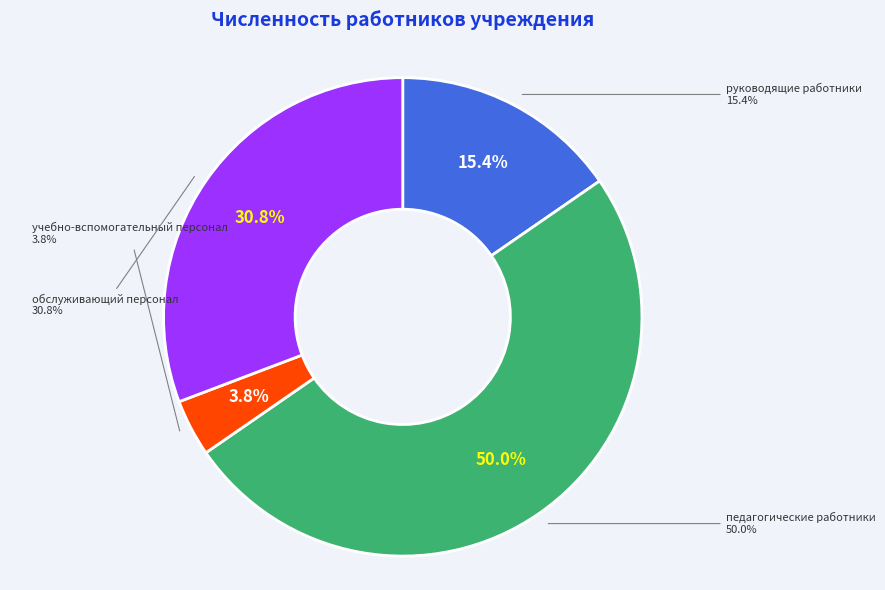

To the nearest percent, what portion does учебно-вспомогательный персонал represent?

4%